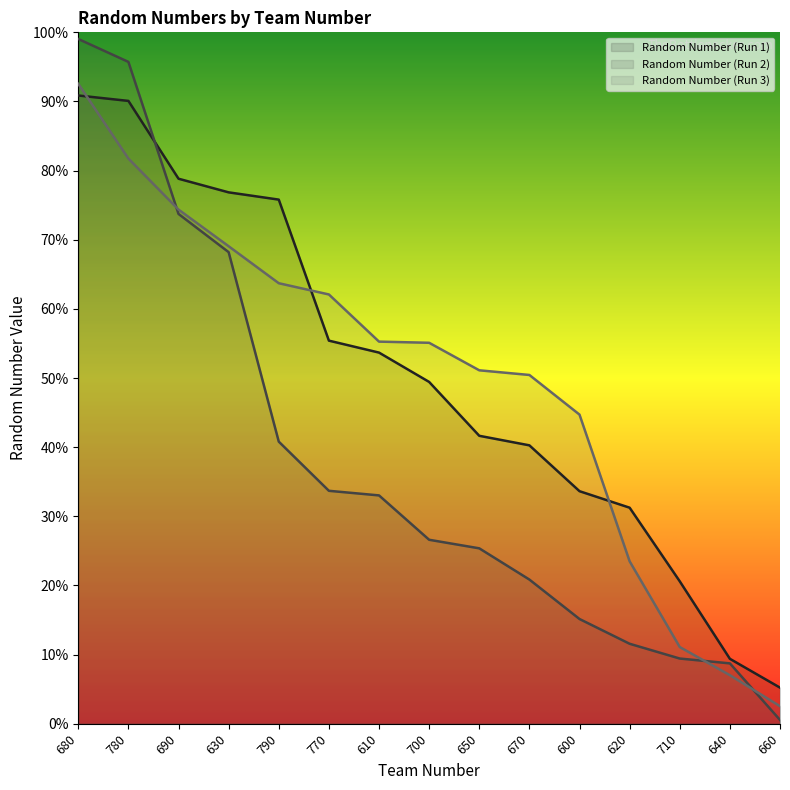

Does the chart display data point markers on the line(s)?

No